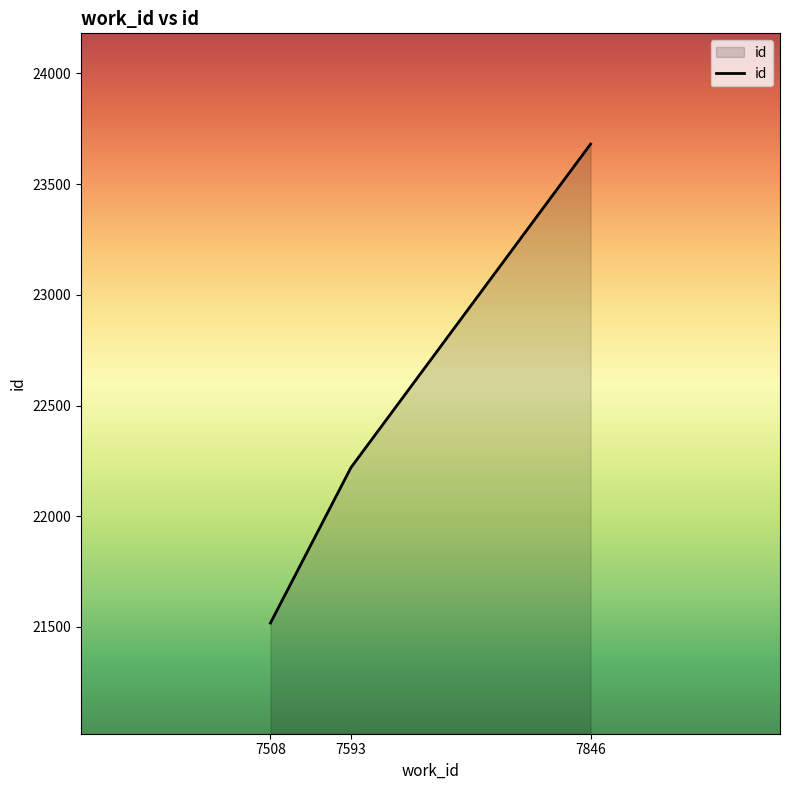

What is the maximum value shown in the chart?

23681